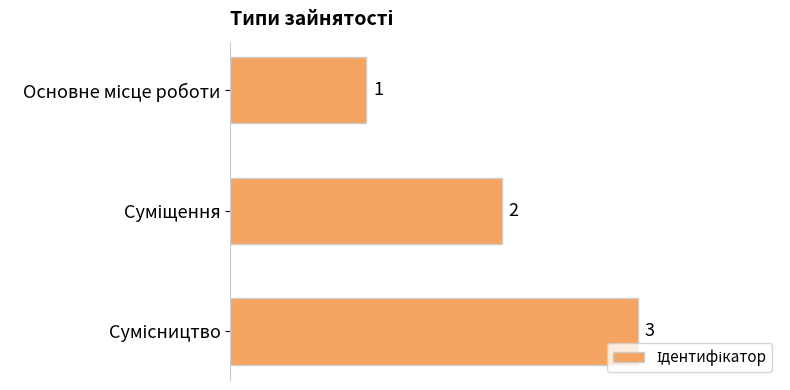

What is the value of the 2nd bar from the top?

2